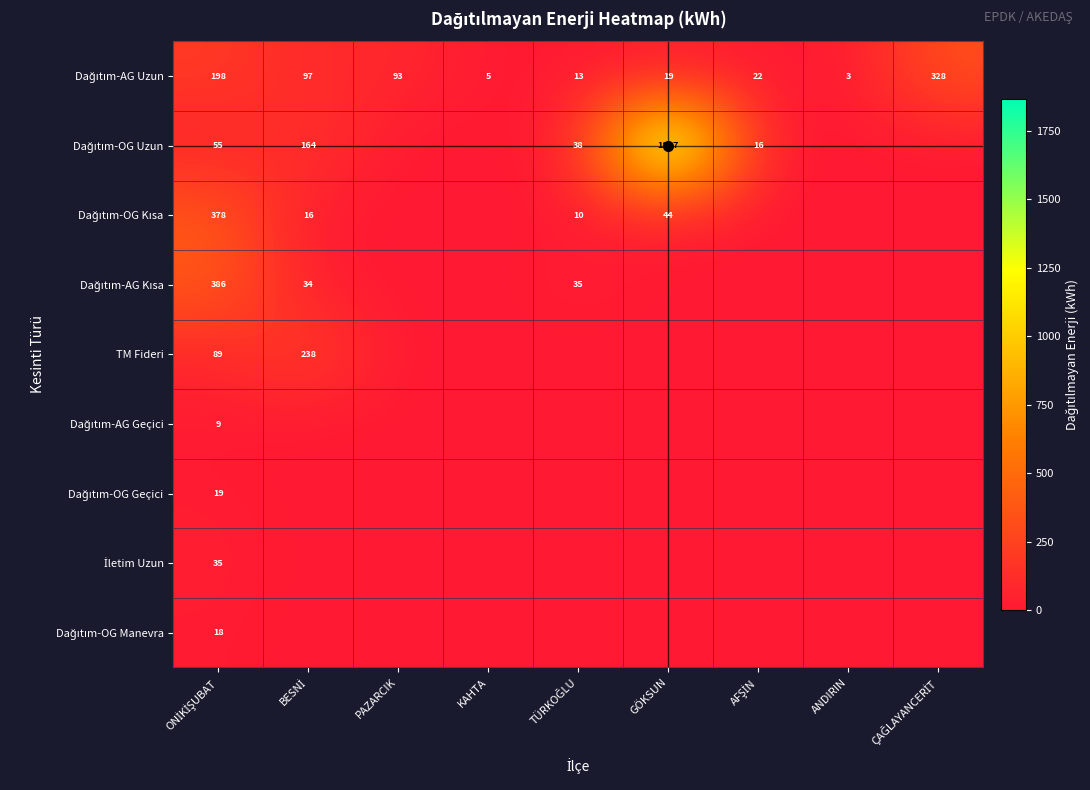

What is the highest value of the Dağıtım-OG Uzun series?

1867.3